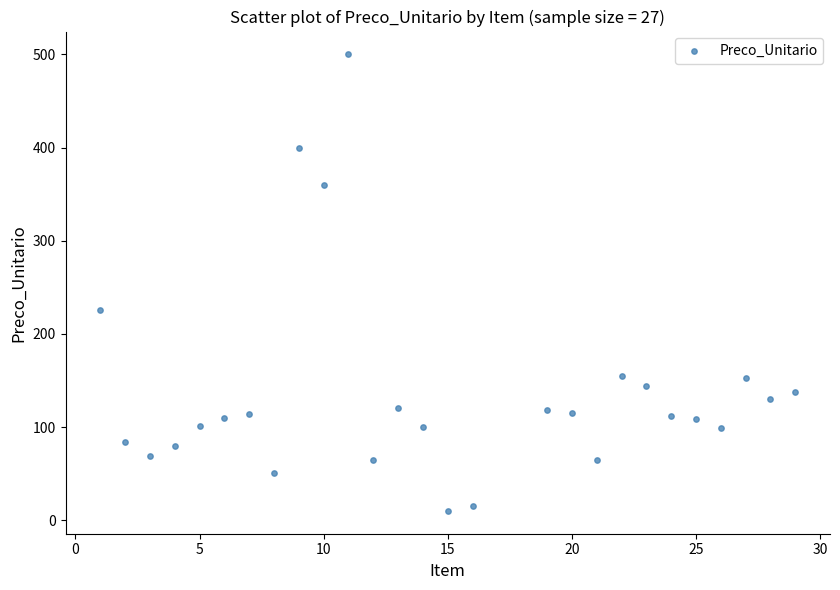

What is the range of Y values (max minus min)?

490.0